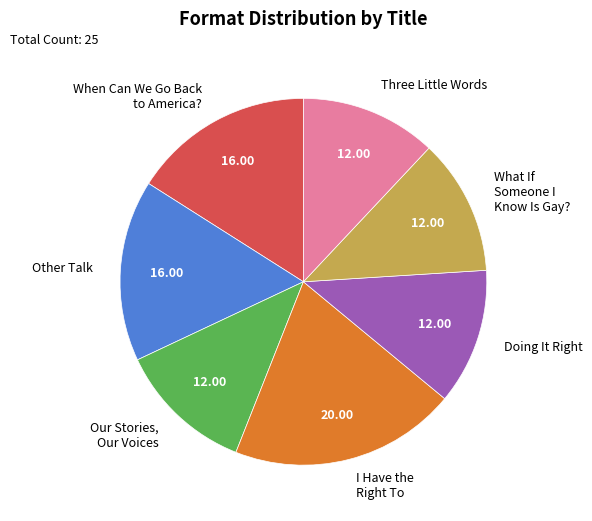

Which category has the biggest portion of the pie?

I Have the Right To